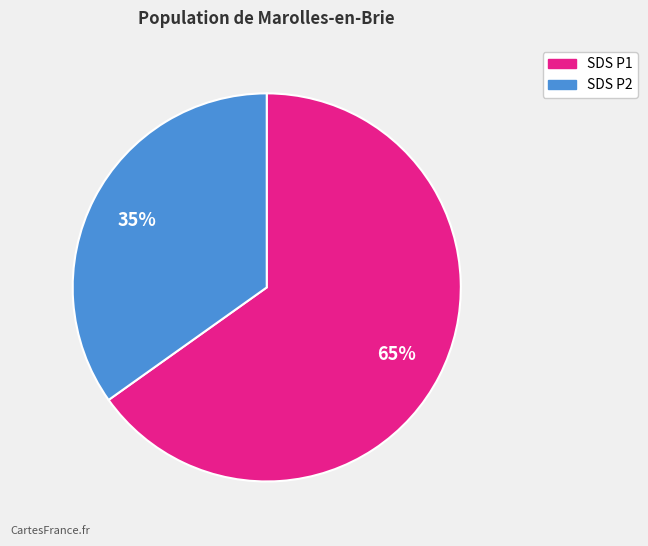

To the nearest percent, what is the average slice percentage?

50%